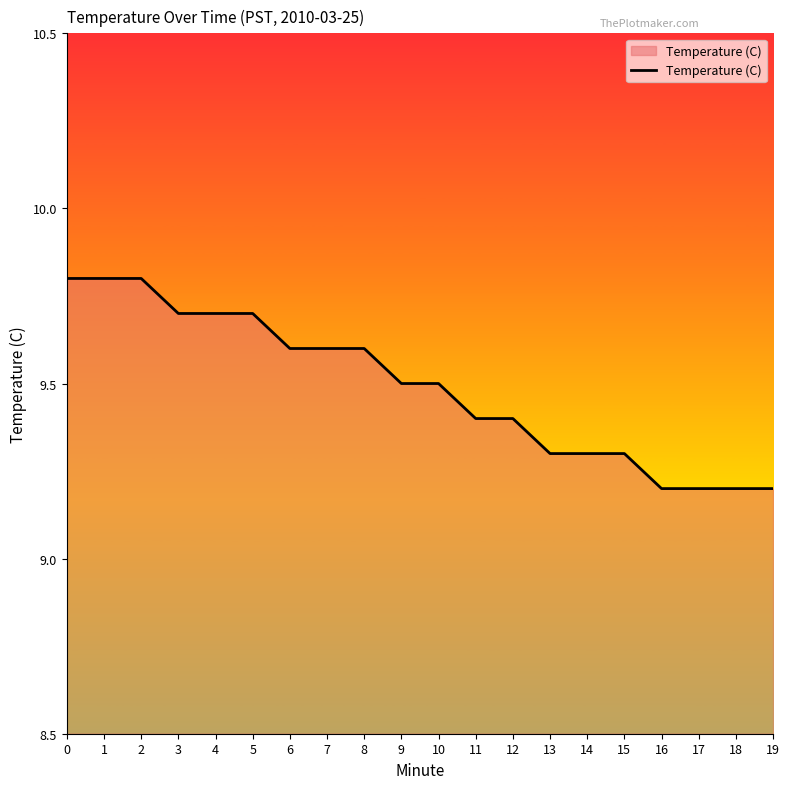

What is the difference between the values at 15 and 2?

0.5